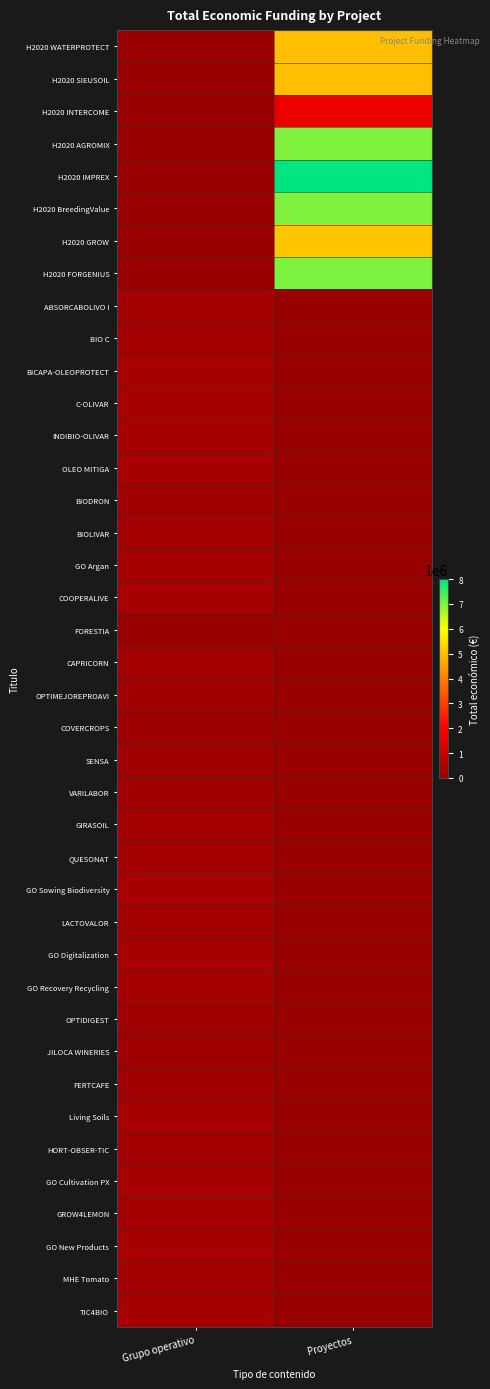

Reading left to right, transcribe all the data shown in this chart.

H2020 WATERPROTECT: Grupo operativo=0	Proyectos=4997006
H2020 SIEUSOIL: Grupo operativo=0	Proyectos=4985475
H2020 INTERCOME: Grupo operativo=0	Proyectos=1698506
H2020 AGROMIX: Grupo operativo=0	Proyectos=6999254
H2020 IMPREX: Grupo operativo=0	Proyectos=7996848
H2020 BreedingValue: Grupo operativo=0	Proyectos=6986278
H2020 GROW: Grupo operativo=0	Proyectos=5096919
H2020 FORGENIUS: Grupo operativo=0	Proyectos=7000000
ABSORCABOLIVO I: Grupo operativo=260325	Proyectos=0
BIO C: Grupo operativo=224878	Proyectos=0
BICAPA-OLEOPROTECT: Grupo operativo=299997	Proyectos=0
C-OLIVAR: Grupo operativo=299900	Proyectos=0
INDIBIO-OLIVAR: Grupo operativo=290328	Proyectos=0
OLEO MITIGA: Grupo operativo=299938	Proyectos=0
BIODRON: Grupo operativo=150000	Proyectos=0
BIOLIVAR: Grupo operativo=253495	Proyectos=0
GO Argan: Grupo operativo=282580	Proyectos=0
COOPERALIVE: Grupo operativo=299670	Proyectos=0
FORESTIA: Grupo operativo=0	Proyectos=0
CAPRICORN: Grupo operativo=258704	Proyectos=0
OPTIMEJOREPROAVI: Grupo operativo=165000	Proyectos=0
COVERCROPS: Grupo operativo=120000	Proyectos=0
SENSA: Grupo operativo=150000	Proyectos=0
VARILABOR: Grupo operativo=150000	Proyectos=0
GIRASOIL: Grupo operativo=228922	Proyectos=0
QUESONAT: Grupo operativo=250000	Proyectos=0
GO Sowing Biodiversity: Grupo operativo=299800	Proyectos=0
LACTOVALOR: Grupo operativo=250000	Proyectos=0
GO Digitalization: Grupo operativo=299913	Proyectos=0
GO Recovery Recycling: Grupo operativo=289231	Proyectos=0
OPTIDIGEST: Grupo operativo=150000	Proyectos=0
JILOCA WINERIES: Grupo operativo=150000	Proyectos=0
FERTCAFE: Grupo operativo=150000	Proyectos=0
Living Soils: Grupo operativo=299601	Proyectos=0
HORT-OBSER-TIC: Grupo operativo=239073	Proyectos=0
GO Cultivation PX: Grupo operativo=297409	Proyectos=0
GROW4LEMON: Grupo operativo=259249	Proyectos=0
GO New Products: Grupo operativo=300000	Proyectos=0
MHE Tomato: Grupo operativo=257770	Proyectos=0
TIC4BIO: Grupo operativo=290983	Proyectos=0